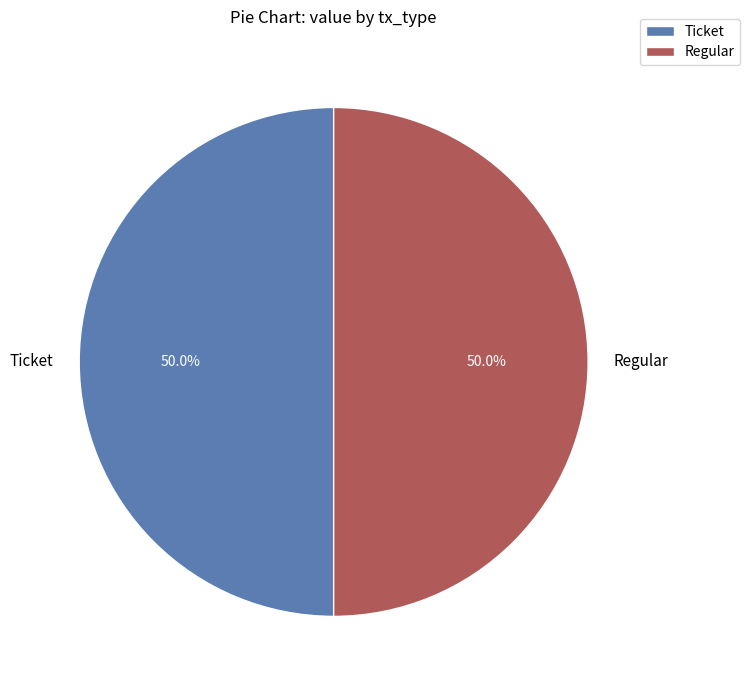

To the nearest percent, what is the average slice percentage?

50%